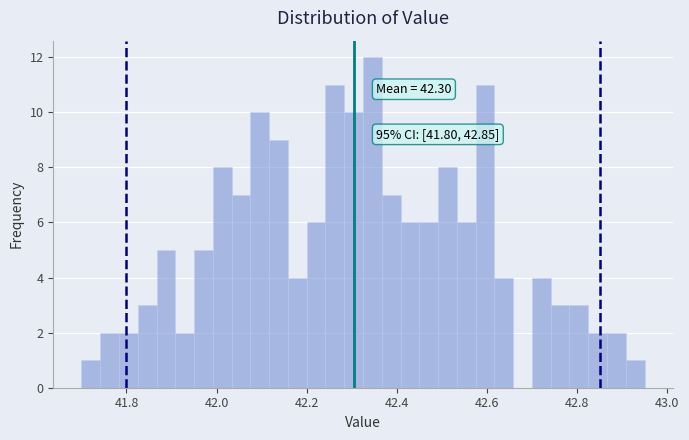

Around what value on the x-axis is the tallest bar? Give the approximate position of its centre, as read against the axis.

42.34